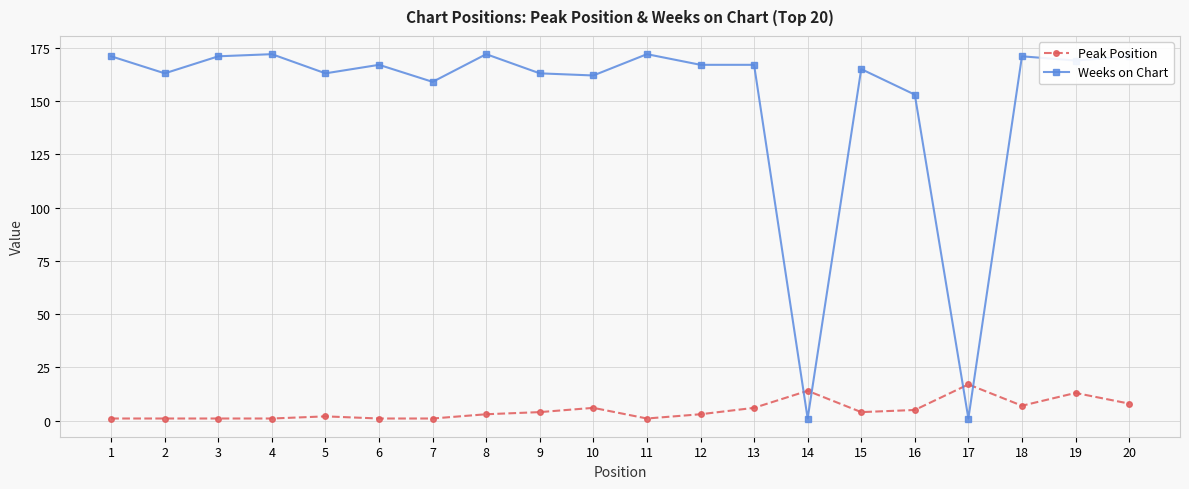

Is the value of Weeks on Chart at 11 greater than the value of Peak Position at 8?

Yes